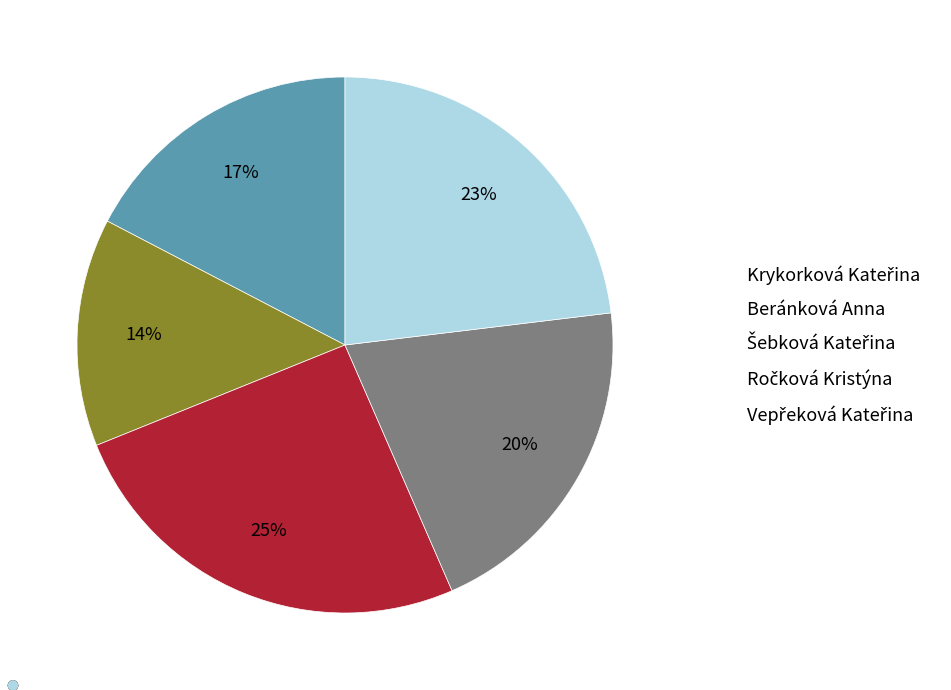

To the nearest percent, what portion does Beránková Anna represent?

14%